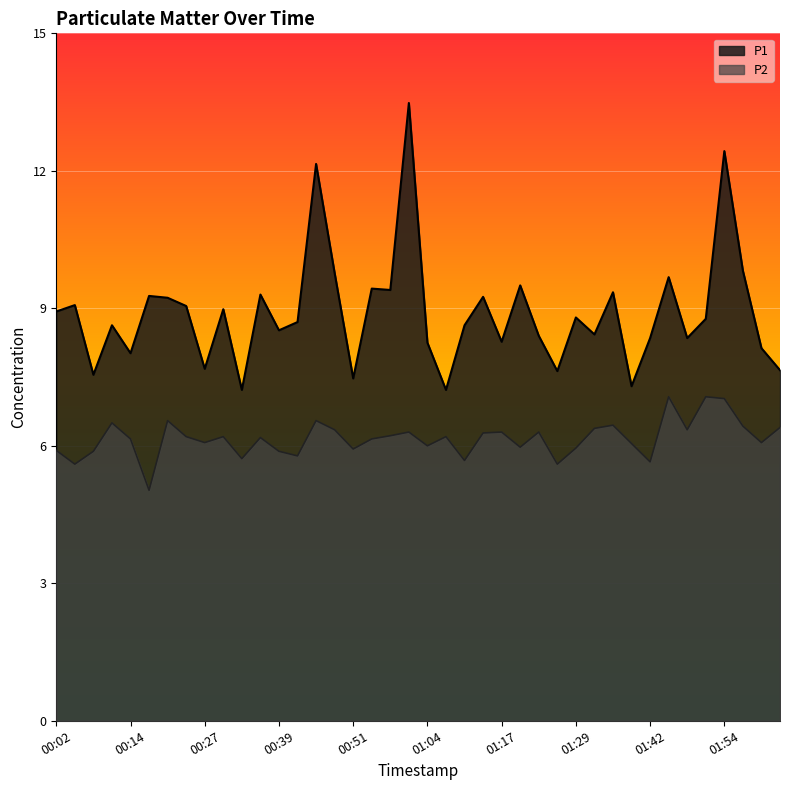

What position from the right is 00:14?

36